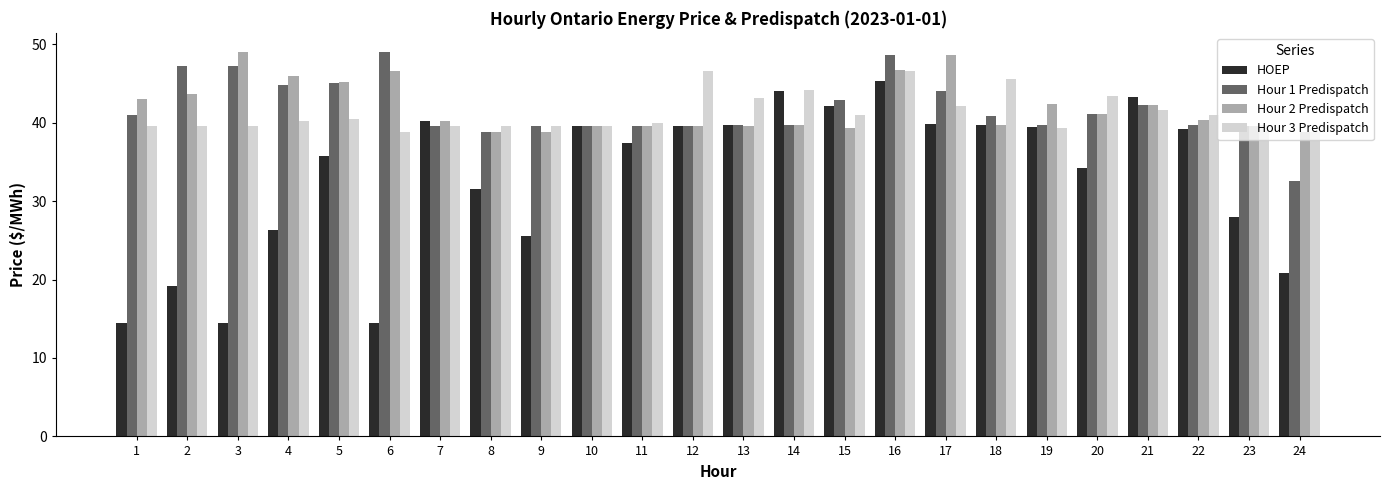

What is the greatest value displayed?

49.0